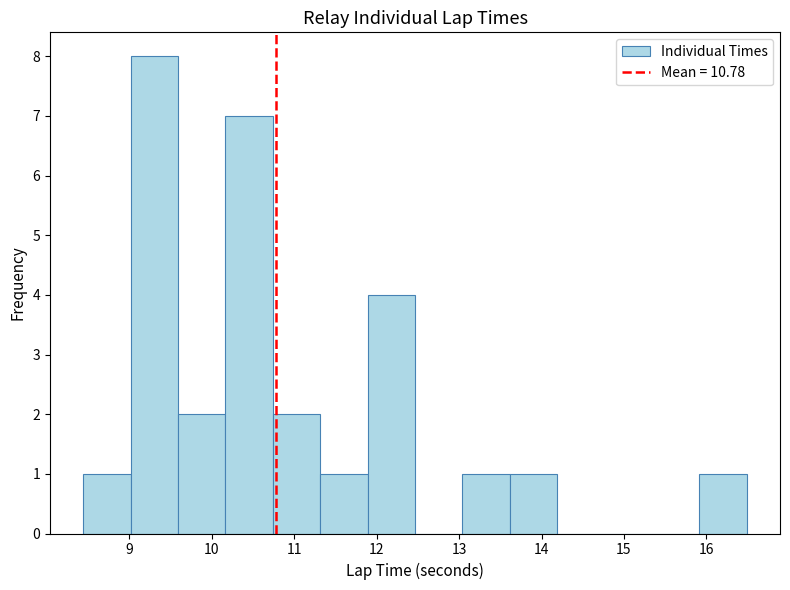

Reading left to right, list every bar in this chart as the range it spans on the x-axis followed by its height. Neither the bar edges nor the heights are printed on the chart, so give them approximately, as read against the axes.

8.4 to 9.0: 1
9.0 to 9.6: 8
9.6 to 10.2: 2
10.2 to 10.7: 7
10.7 to 11.3: 2
11.3 to 11.9: 1
11.9 to 12.5: 4
12.5 to 13.0: 0
13.0 to 13.6: 1
13.6 to 14.2: 1
14.2 to 14.8: 0
14.8 to 15.3: 0
15.3 to 15.9: 0
15.9 to 16.5: 1